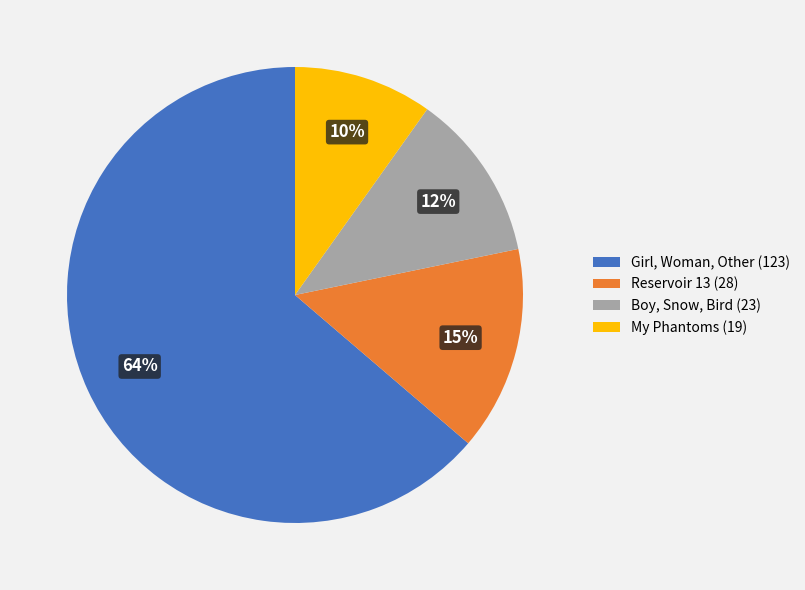

Is there any slice that represents more than half of the pie?

Yes